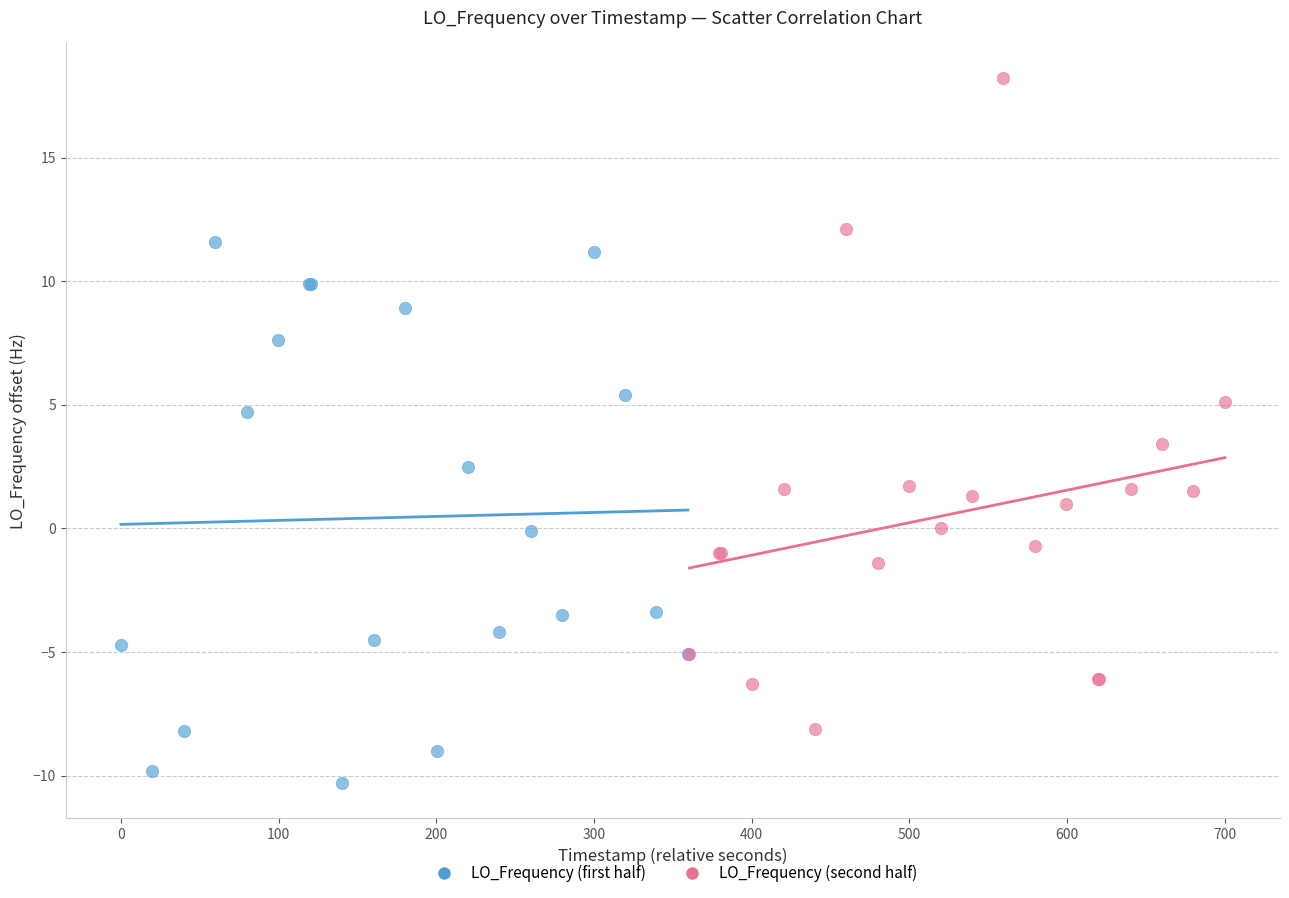

Which series has the widest spread of Y values?

LO_Frequency (second half)